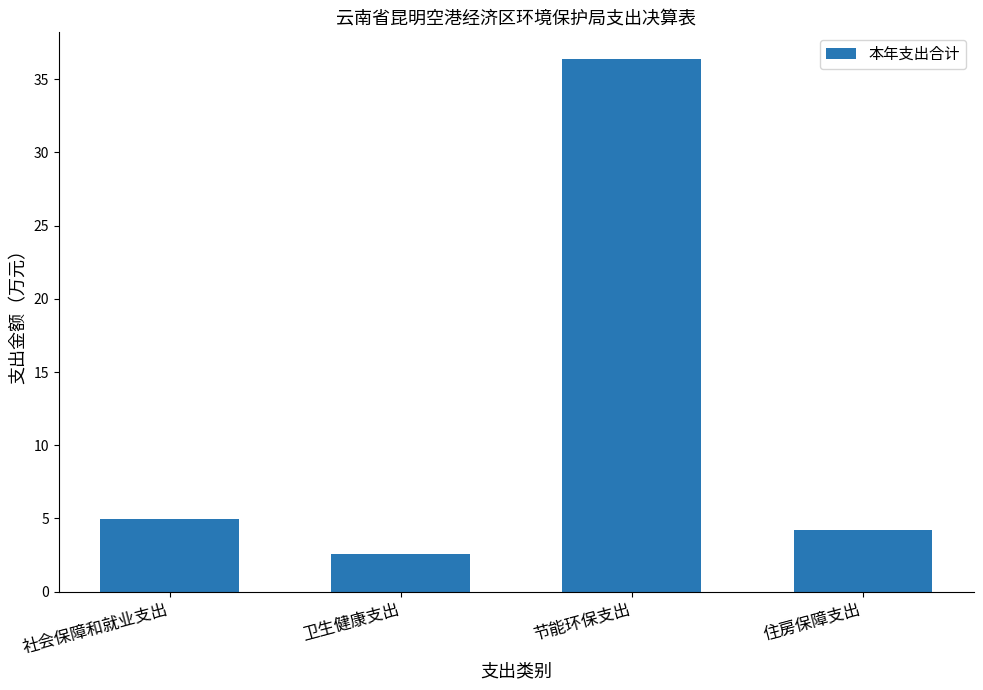

Are the bars horizontal?

No